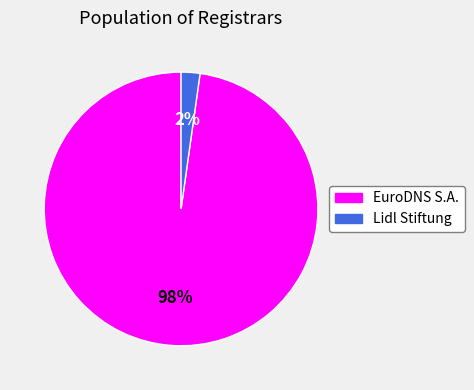

How many slices are in this pie chart?

2